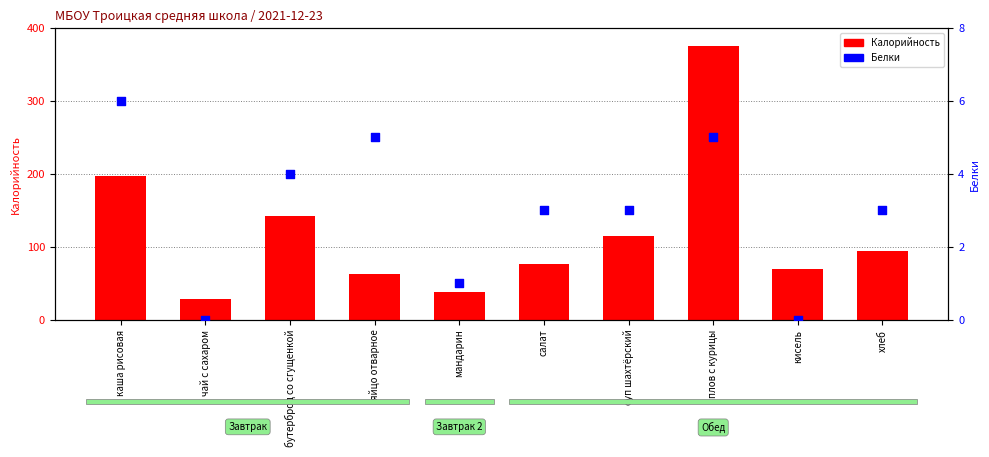

At which category is the sum across all series the highest?

плов с курицы